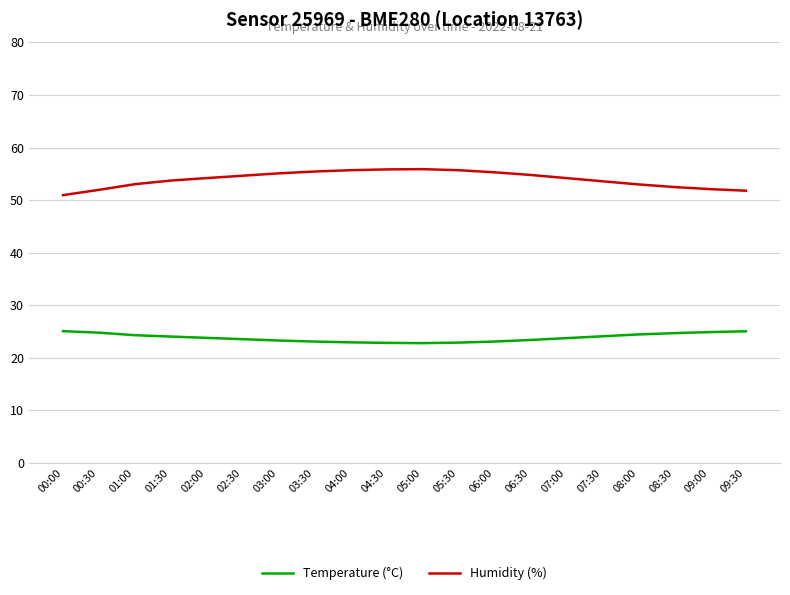

What is the difference between the highest and lowest values at 06:00?

32.2